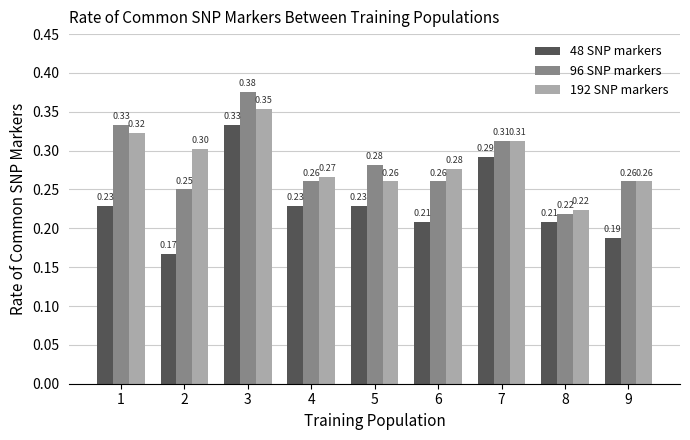

The 48 SNP markers series shows 0.3 at 4. True or false?

False